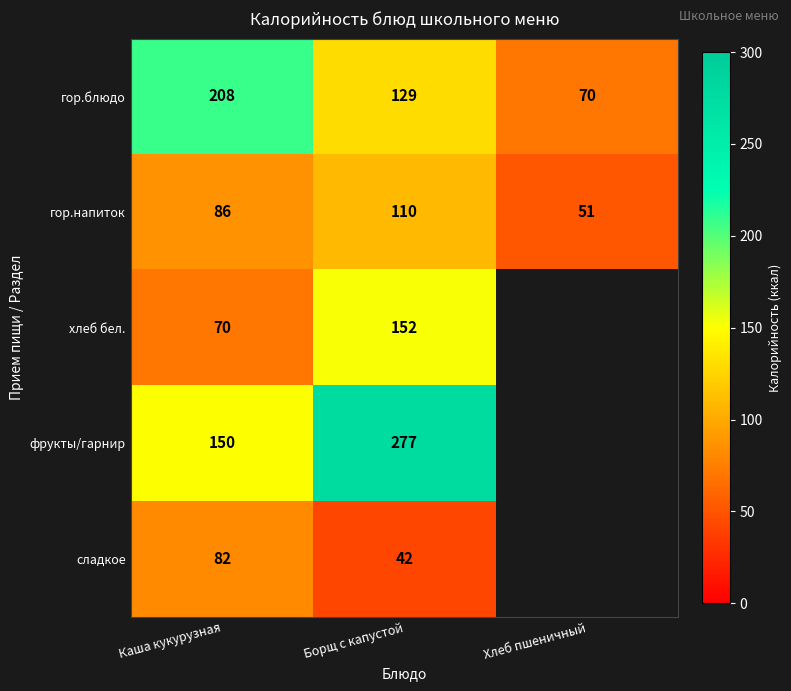

At which category does the chart reach its peak across all series?

Борщ с капустой